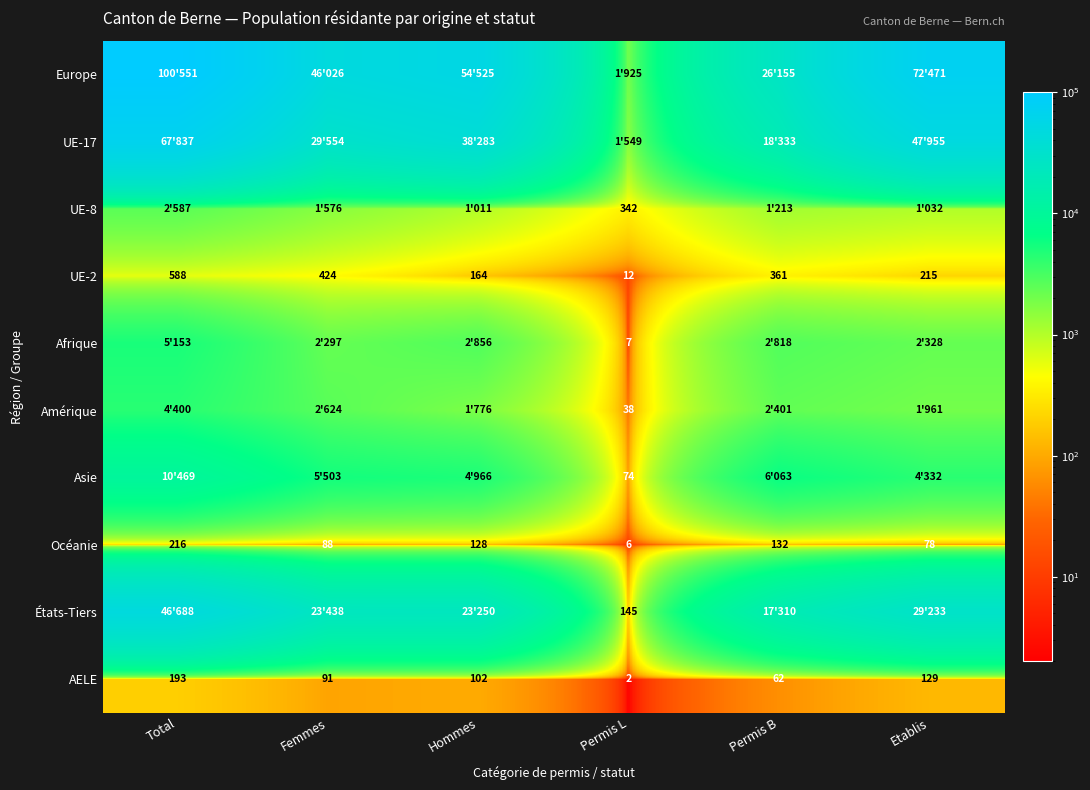

Which has a higher value, Permis B or Total?

Total